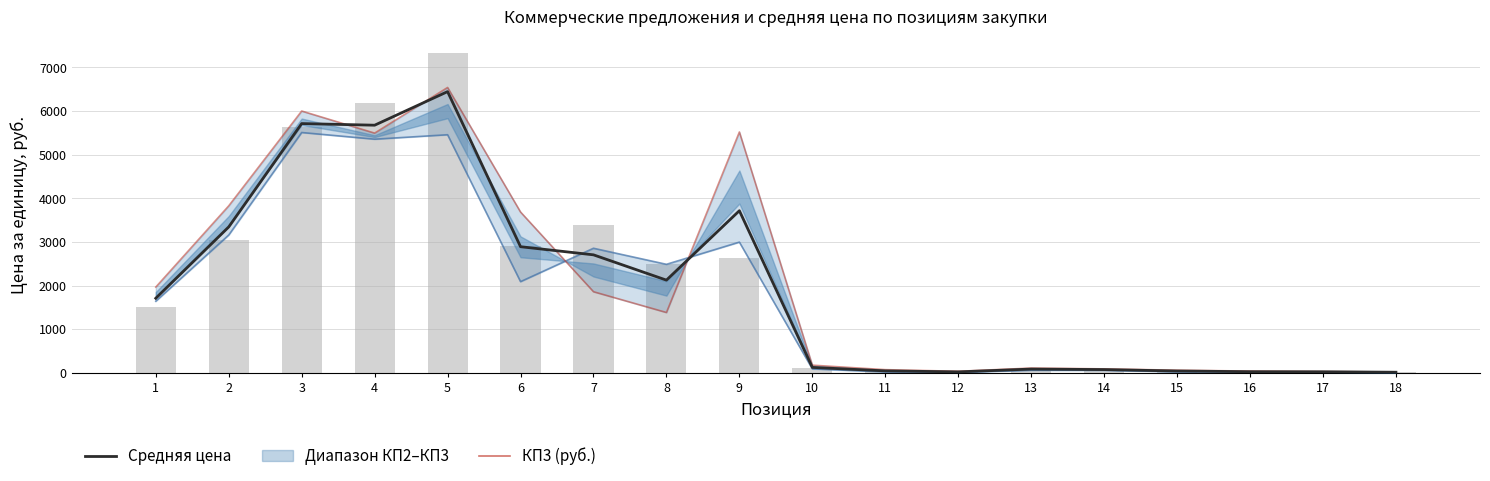

Reading left to right, transcribe all the data shown in this chart.

Средняя цена (руб.): 1710.0	3344.0	5712.3	5675.3	6444.7	2891.5	2705.0	2125.7	3715.8	125.9	46.3	23.4	88.0	76.3	43.7	27.4	25.6	15.4
КП2 (руб.): 1642.2	3158.9	5508.0	5355.0	5457.0	2091.0	2856.0	2488.0	2996.6	91.4	23.5	12.2	60.6	59.9	25.4	21.4	20.4	12.2
КП3 (руб.): 1966.8	3828.0	6000.0	5494.0	6540.0	3686.4	1860.0	1384.0	5520.0	177.4	74.3	36.8	110.3	92.0	61.6	41.9	29.5	21.1
КП1 (руб.): 1521.0	3045.0	5629.0	6177.0	7337.0	2897.0	3399.0	2505.0	2631.0	109.0	41.0	21.0	93.0	77.0	44.0	19.0	27.0	13.0